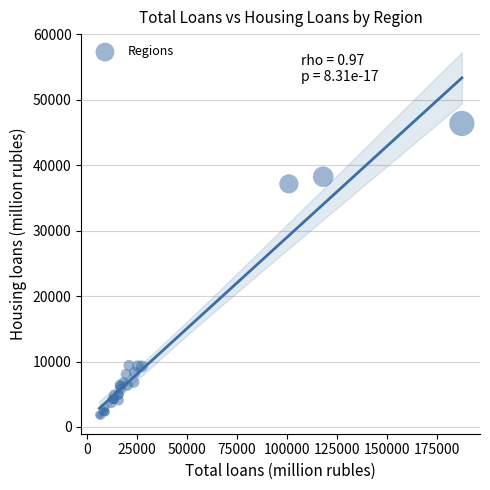

What Y value in the scatter plot is closest to 24064?

37161.8